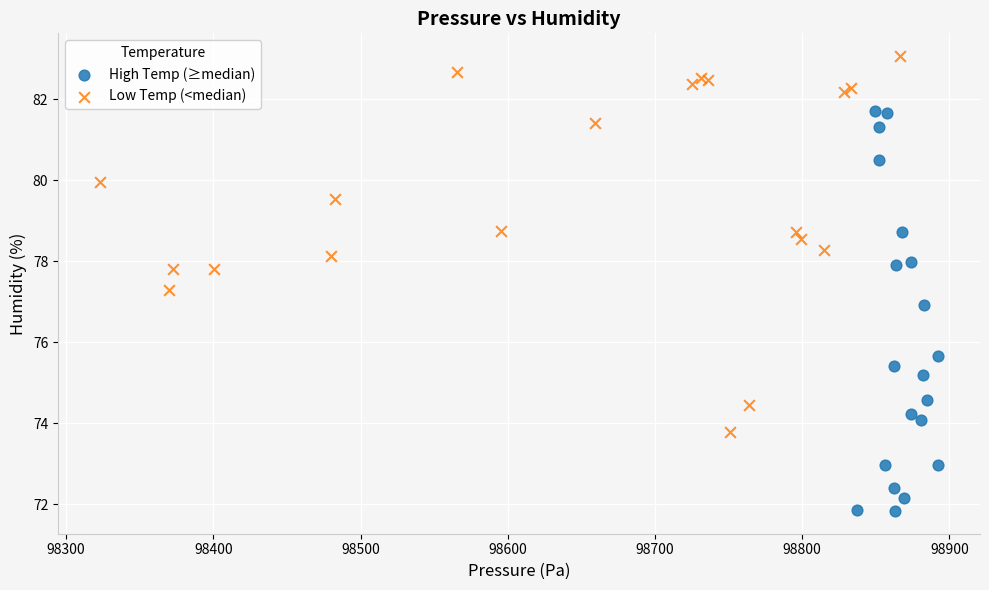

Which series has the largest Y range (max minus min)?

High Temp (≥median)